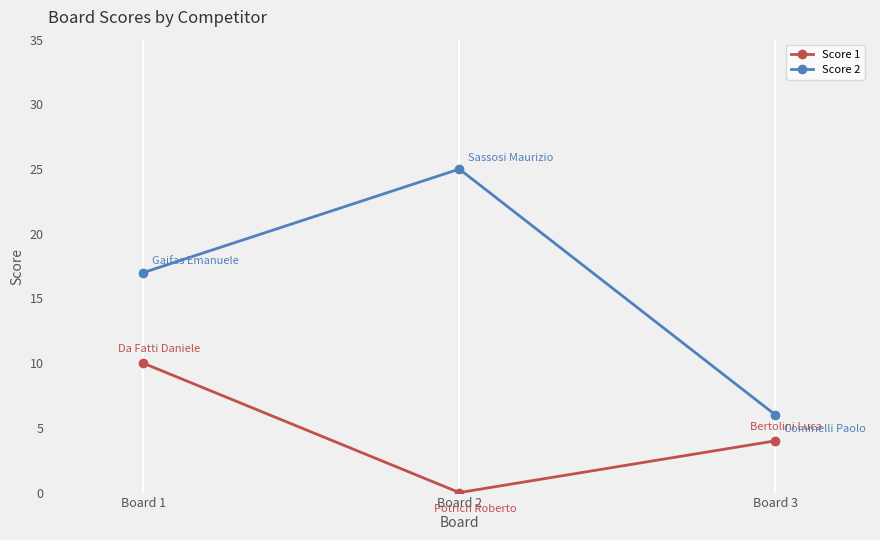

Count the Score 2 values in the range 6 to 25.

3